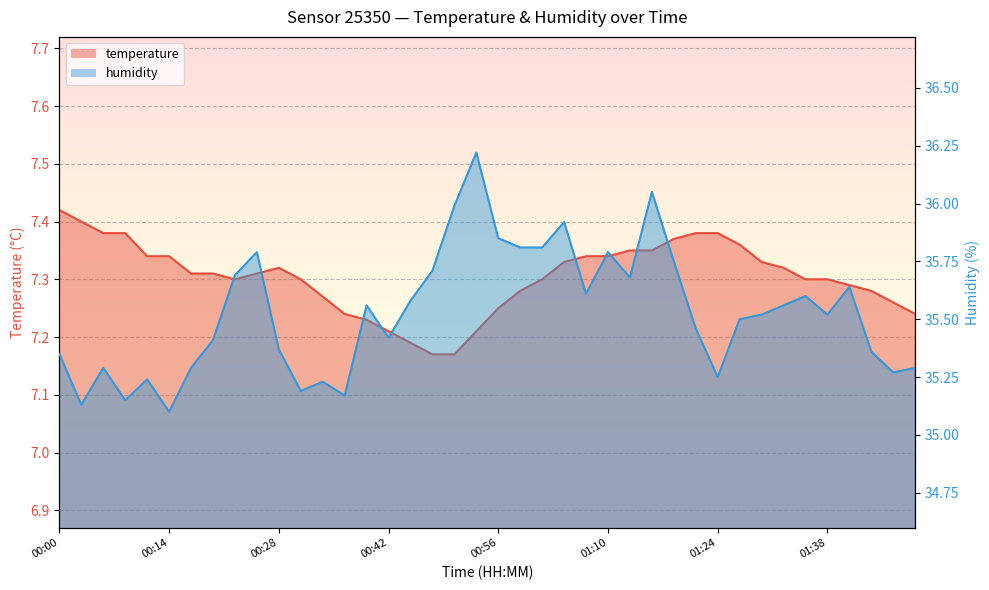

How many interior local valleys does the humidity series have?

11